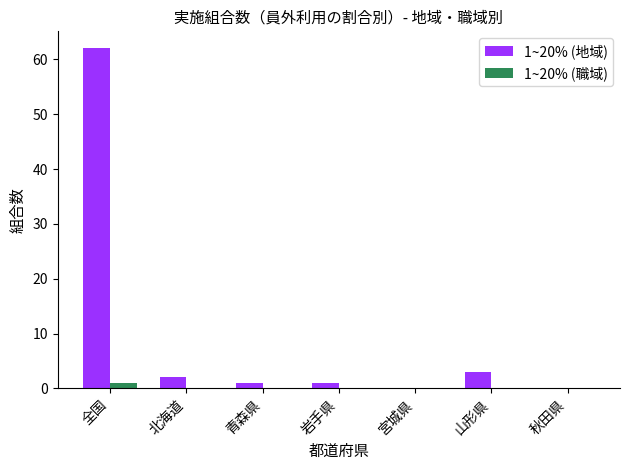

What is the sum of the 1~20% (地域) values at 全国 and 山形県?

65